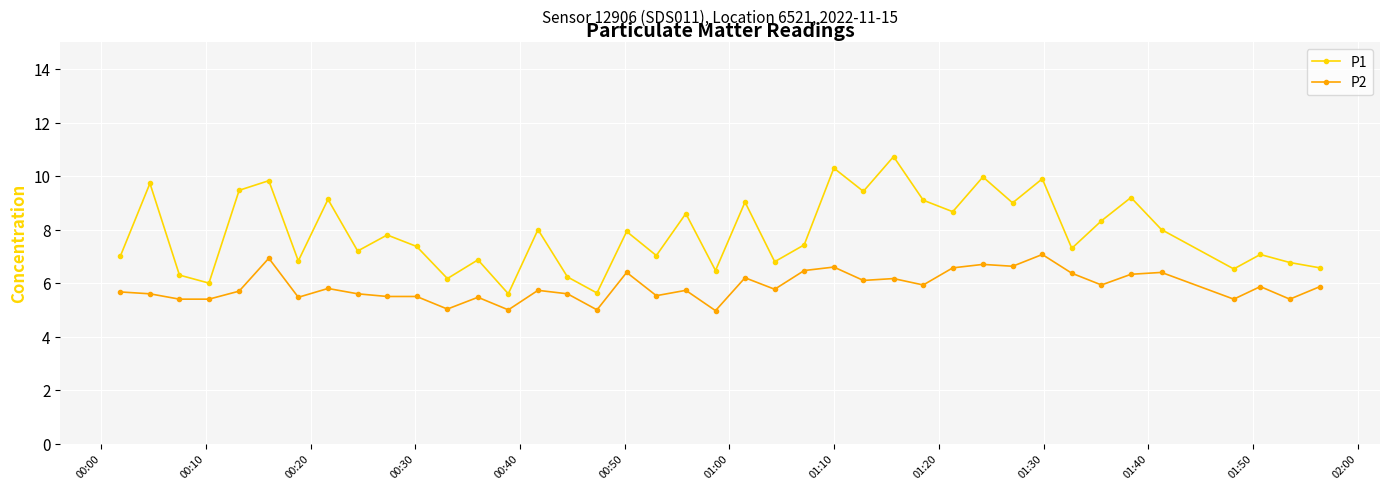

True or false: P2 and P1 cross at least once.

False